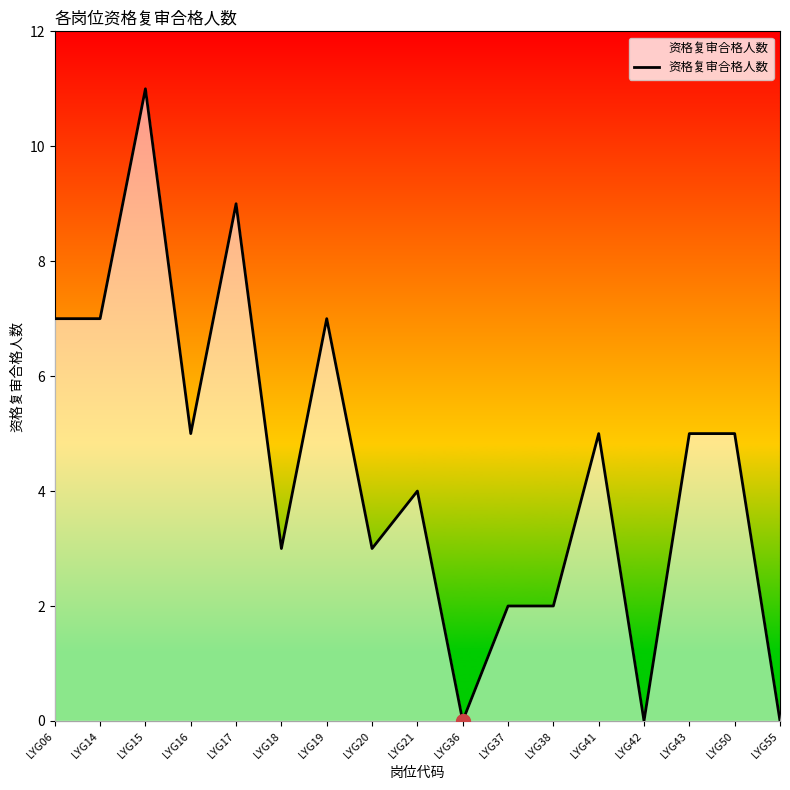

Is it true that the value at LYG18 is 2?

False